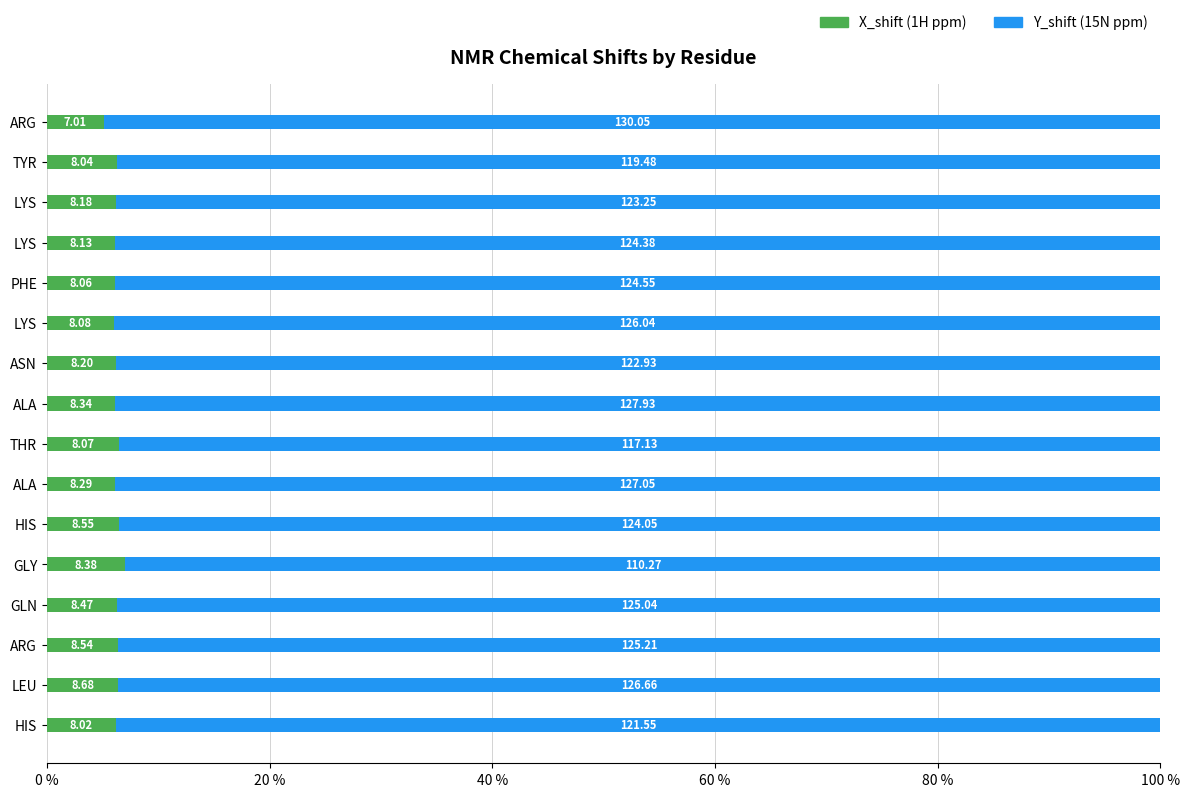

Does the chart contain any negative values?

No